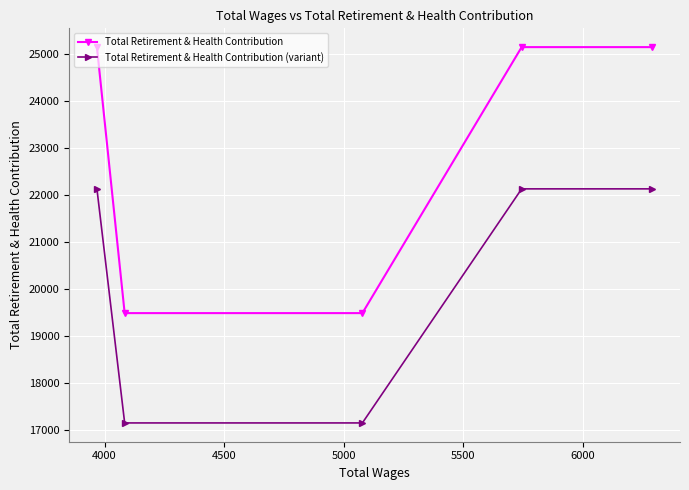

What is the sum of all Total Retirement & Health Contribution (variant) values?

100700.2